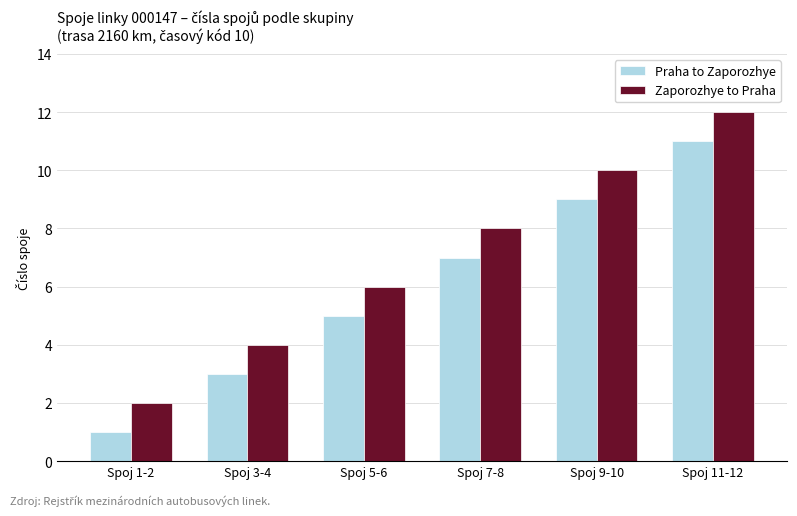

How many bars are there in each group?

2